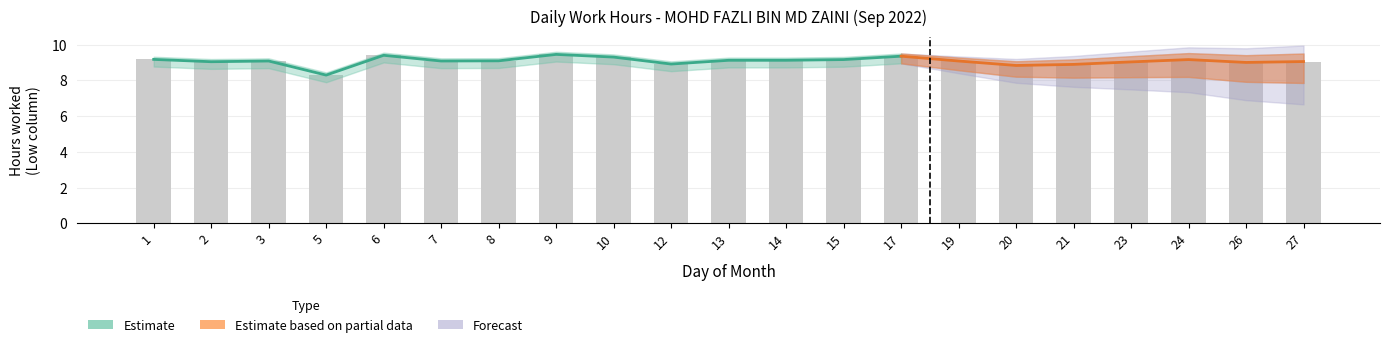

How many bars are there in total?

21